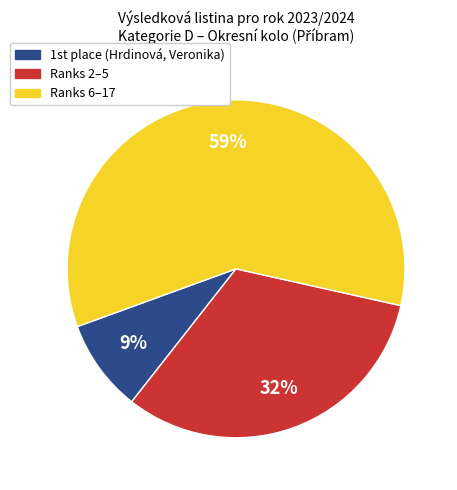

Count the number of slices in the pie.

3